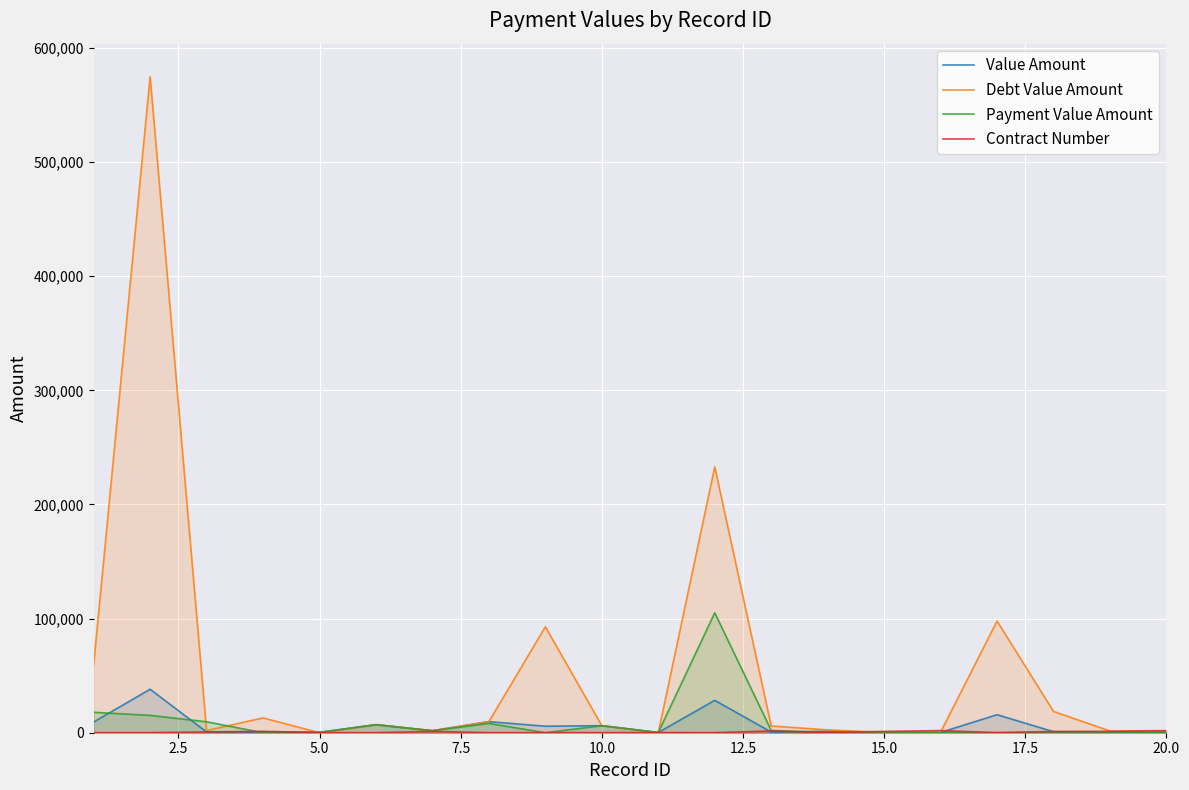

What is the greatest value displayed?

574949.0